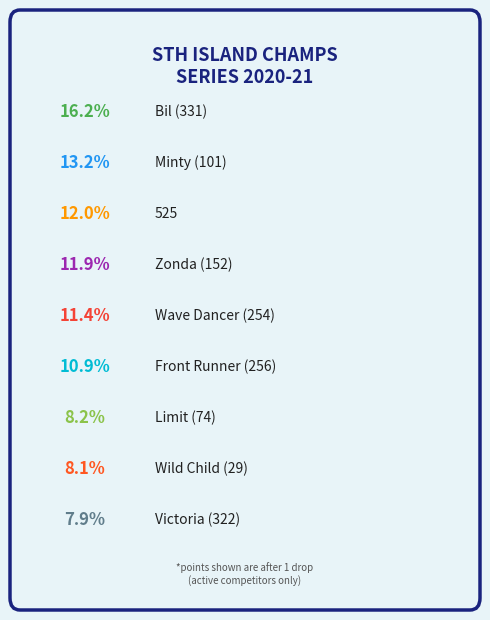

Is the sum of Wild Child (29) and Victoria (322) greater than half?

No